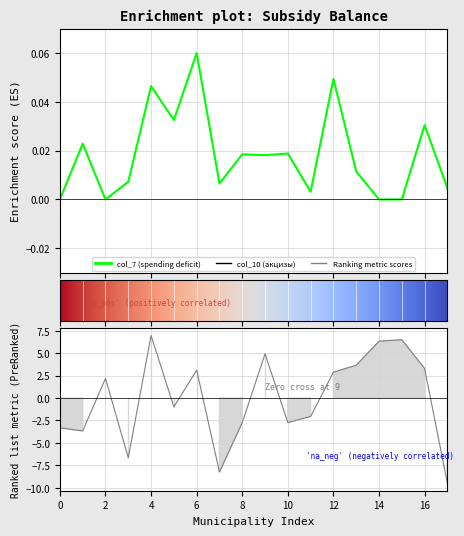

True or false: col_7 (spending deficit) and col_10 (акцизы) cross at least once.

True